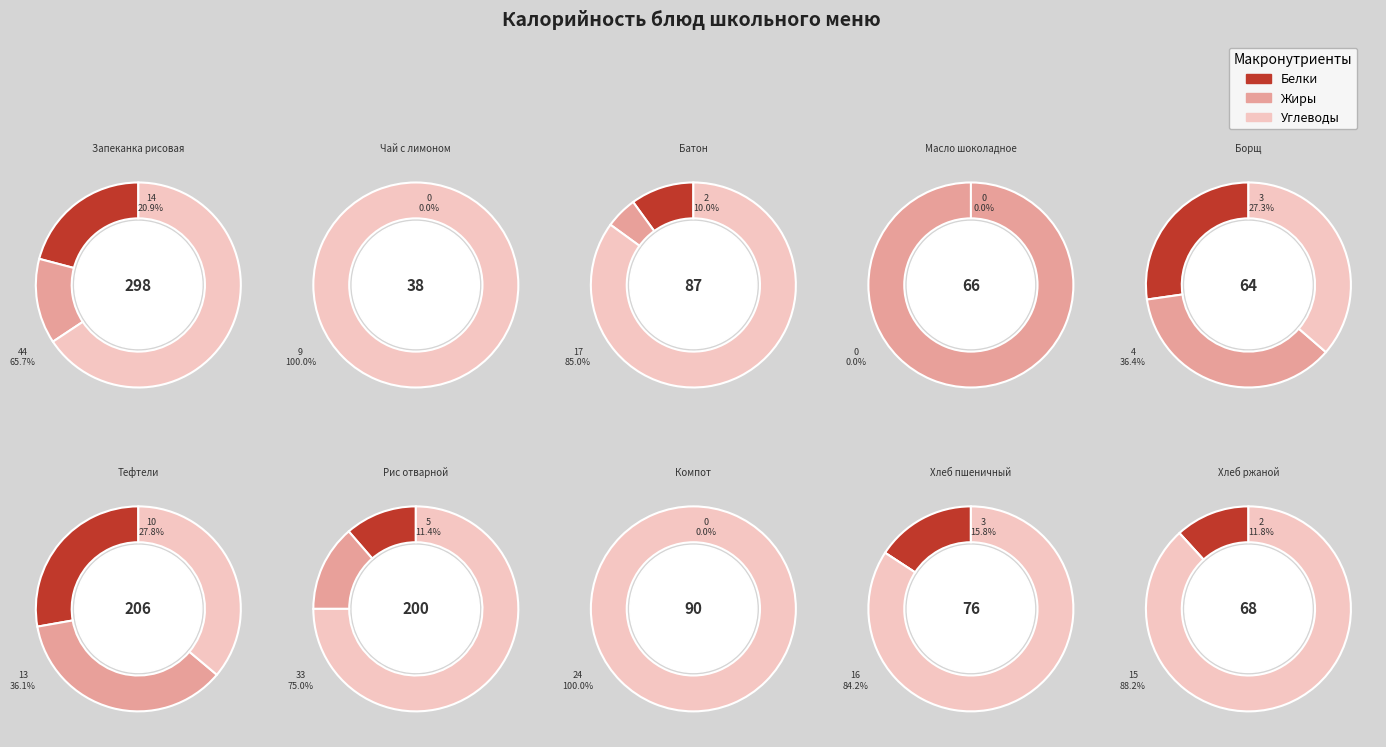

Does Хлеб ржаной represent more than half of the total?

No